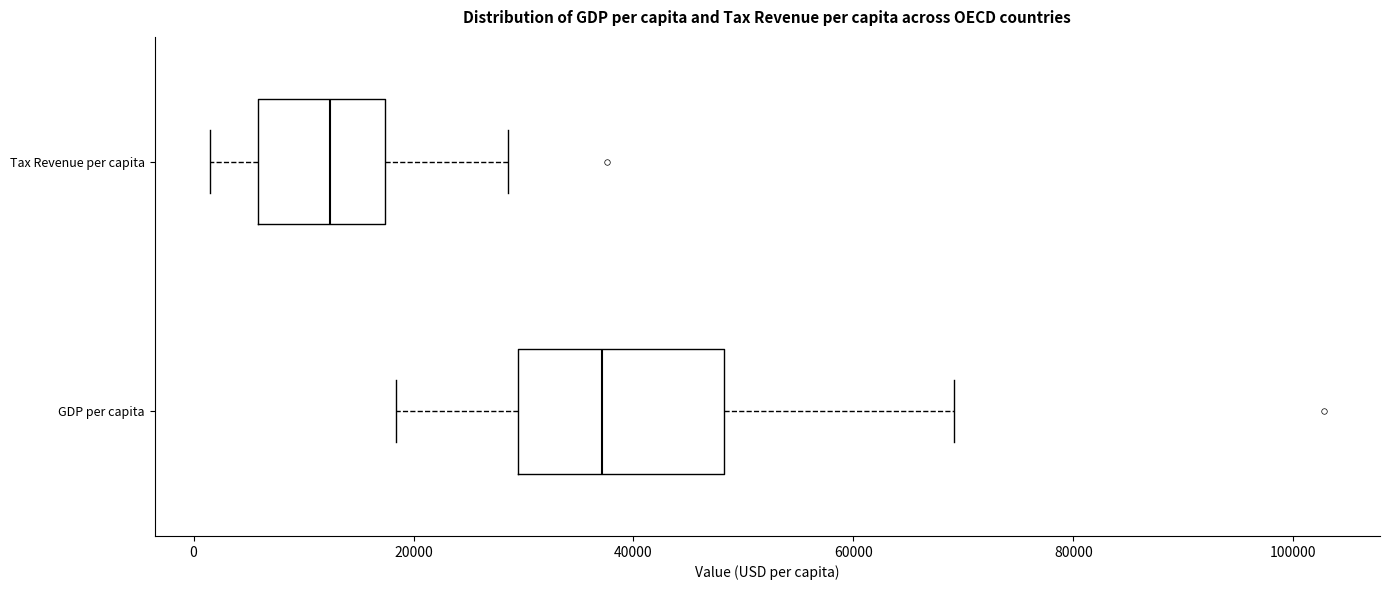

Reading bottom to top, transcribe this box plot: for each box, give where its median line is, the range the box spans, and where its two whiskers end, as read against the x-axis. The values are not printed on the chart, so give them approximately, as read against the axis.

GDP per capita: median 38000, box 30000 to 48000, whiskers 18000 to 70000
Tax Revenue per capita: median 12000, box 6000 to 18000, whiskers 2000 to 28000